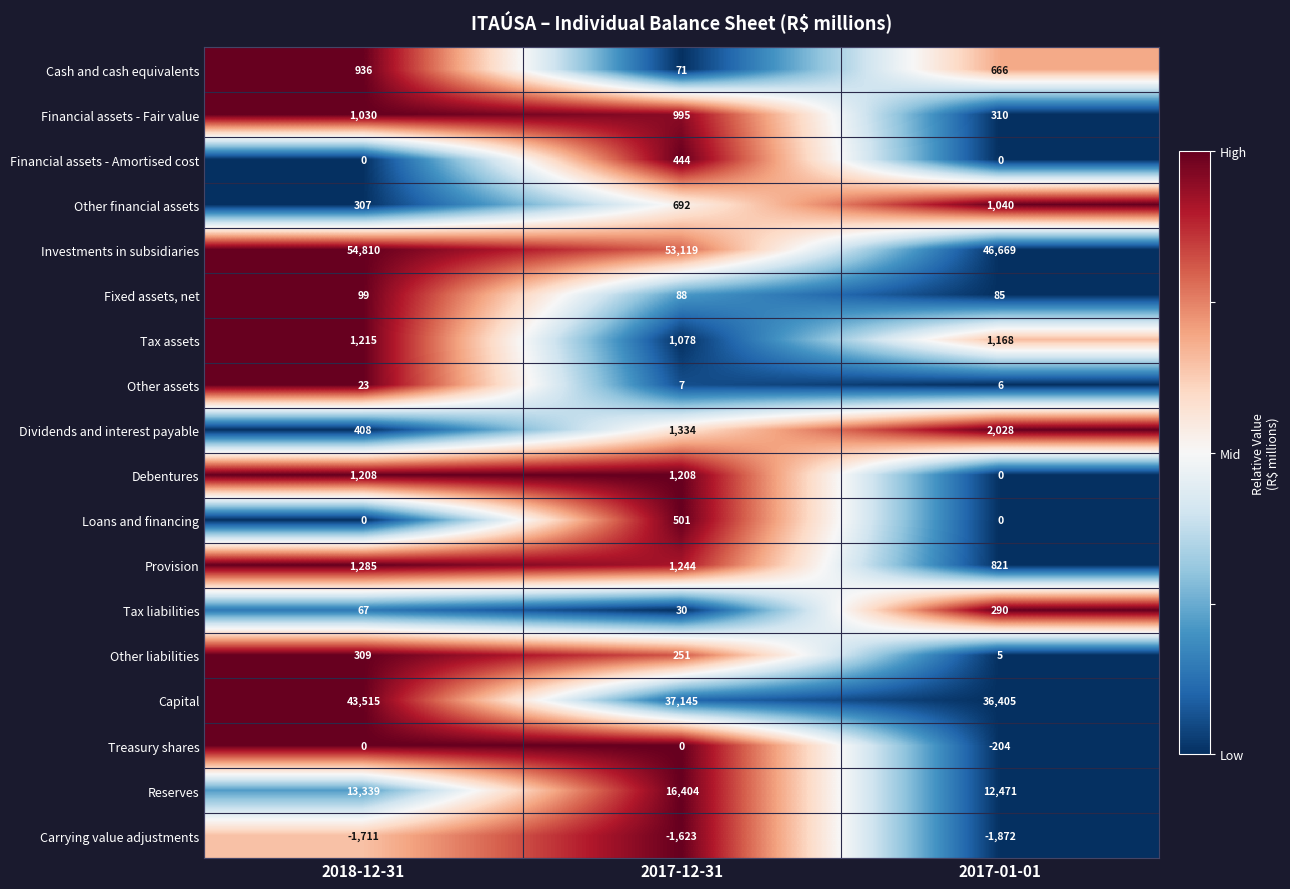

Between 2017-12-31 and 2017-01-01, which series saw the biggest shift?

Investments in subsidiaries